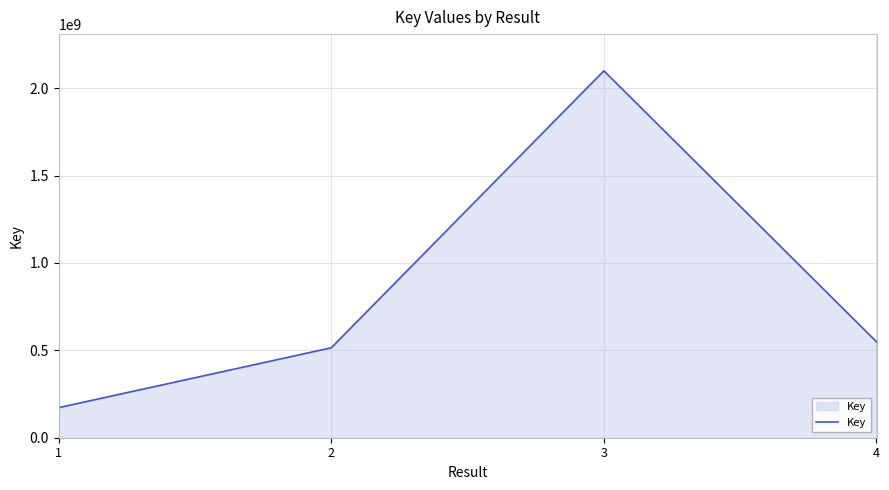

Which has a higher value, 4 or 1?

4